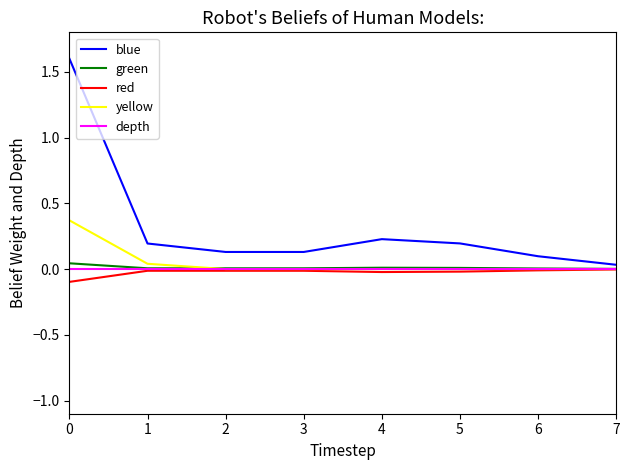

Which series has the largest range (max minus min)?

blue